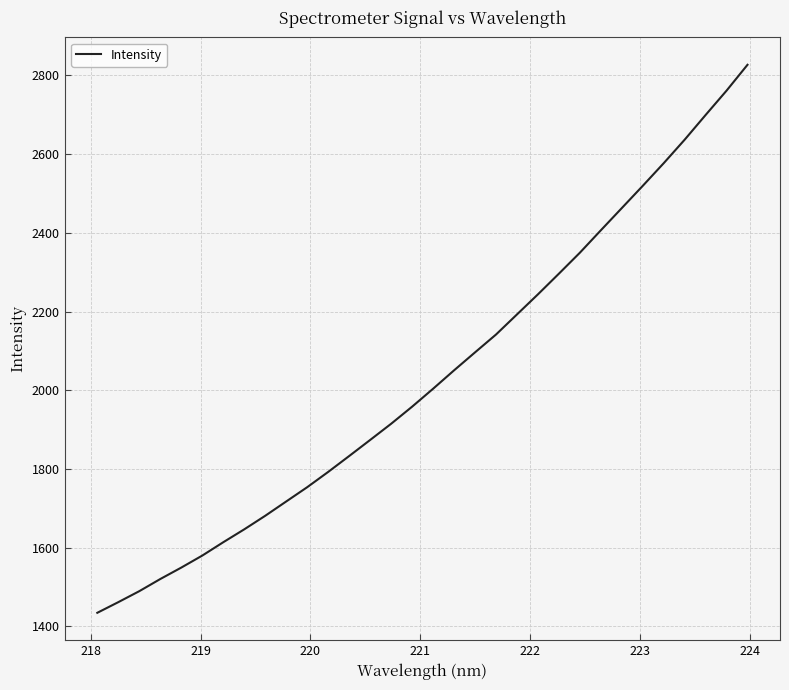

What is the difference between the maximum and minimum values?

1392.6